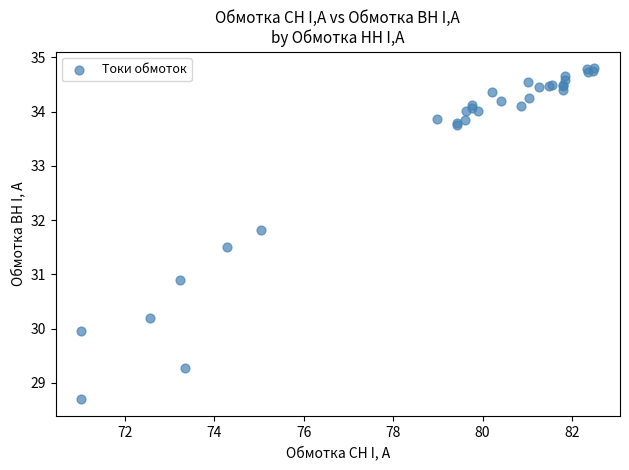

What Y value in the scatter plot is closest to 31?

30.9